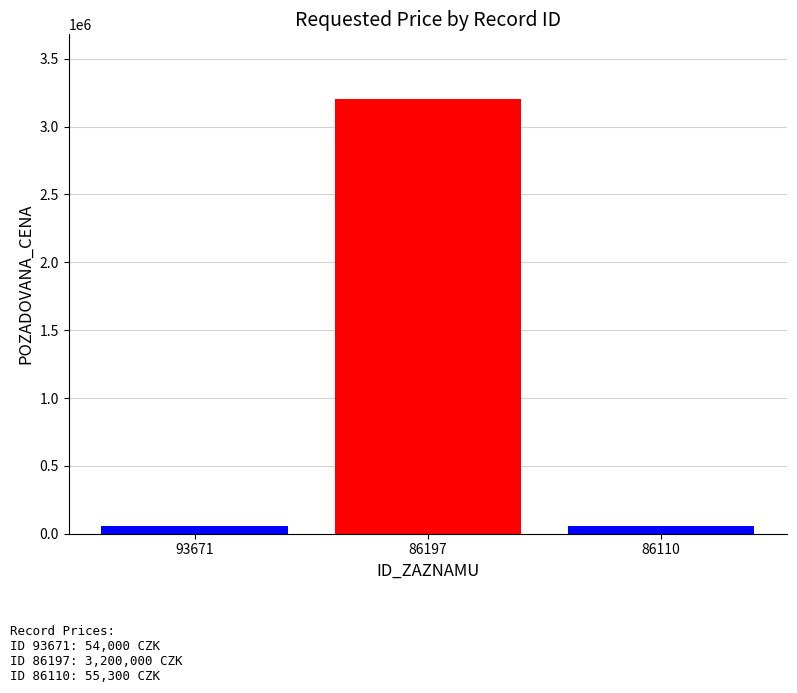

What is the value of the 2nd bar from the left?

3200000